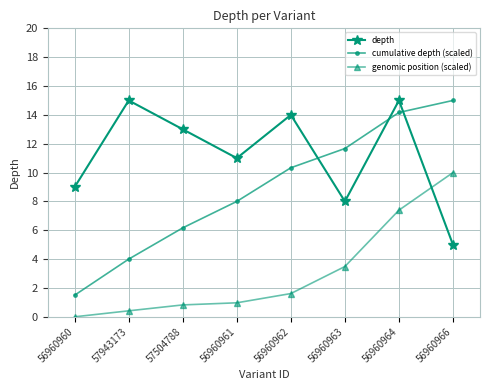

Count the number of categories in the chart.

8